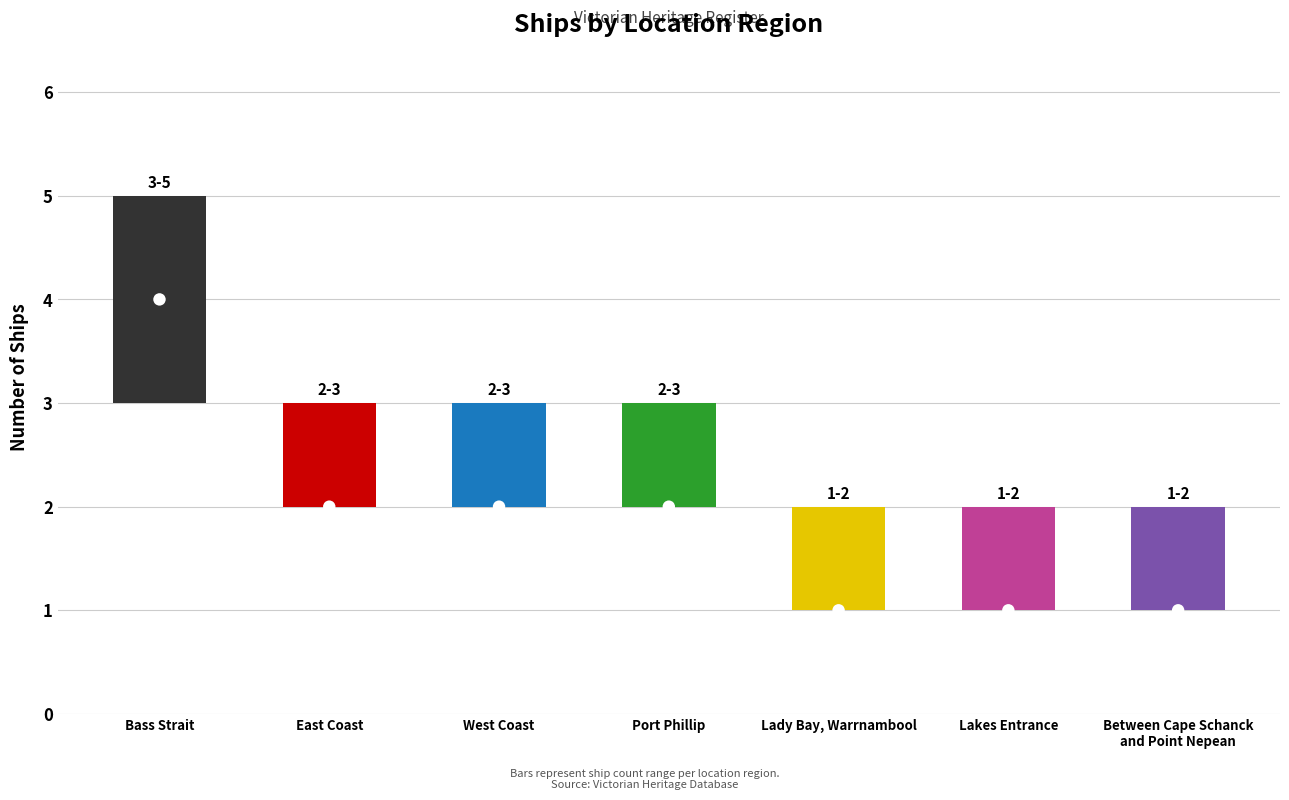

Which has a higher value, Port Phillip or Lady Bay, Warrnambool?

Port Phillip